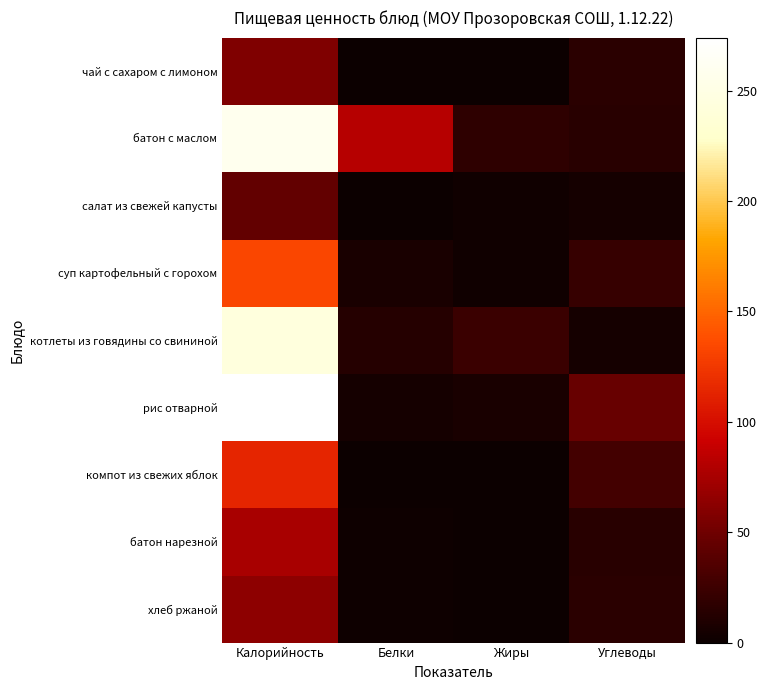

Reading left to right, transcribe all the data shown in this chart.

чай с сахаром с лимоном: Калорийность=57.2	Белки=0.2	Жиры=0.0	Углеводы=15.0
батон с маслом: Калорийность=259.0	Белки=82.1	Жиры=18.0	Углеводы=14.1
салат из свежей капусты: Калорийность=44.0	Белки=0.8	Жиры=2.5	Углеводы=4.8
суп картофельный с горохом: Калорийность=133.0	Белки=7.0	Жиры=3.0	Углеводы=22.3
котлеты из говядины со свининой: Калорийность=244.0	Белки=13.4	Жиры=23.8	Углеводы=4.4
рис отварной: Калорийность=274.0	Белки=5.0	Жиры=7.0	Углеводы=47.0
компот из свежих яблок: Калорийность=114.0	Белки=0.2	Жиры=0.2	Углеводы=28.2
батон нарезной: Калорийность=75.0	Белки=2.0	Жиры=1.0	Углеводы=14.0
хлеб ржаной: Калорийность=64.2	Белки=2.0	Жиры=0.2	Углеводы=15.0